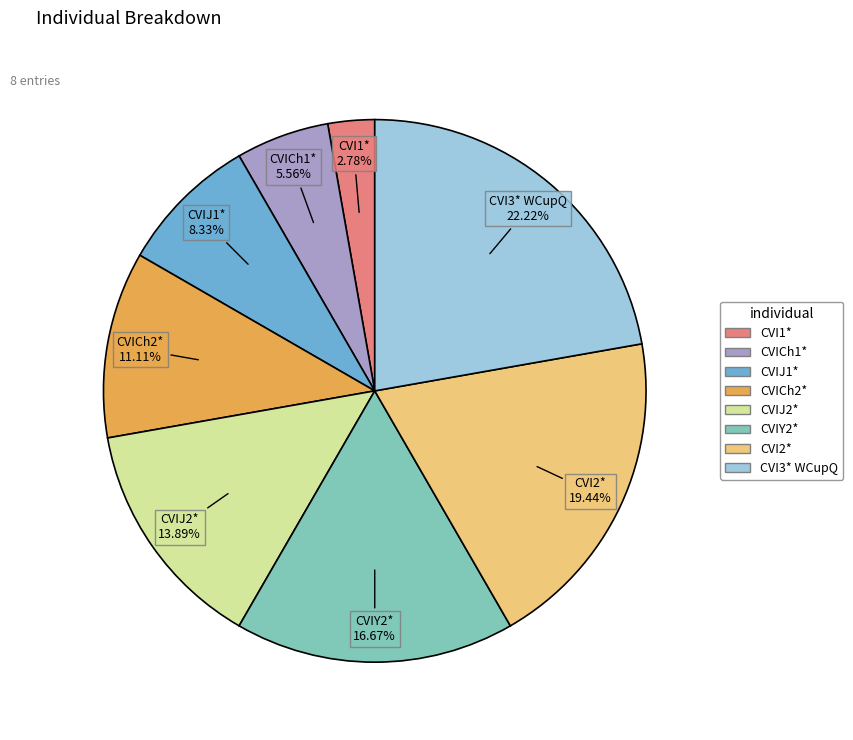

To the nearest percent, what percentage of the pie is CVI2*?

19%